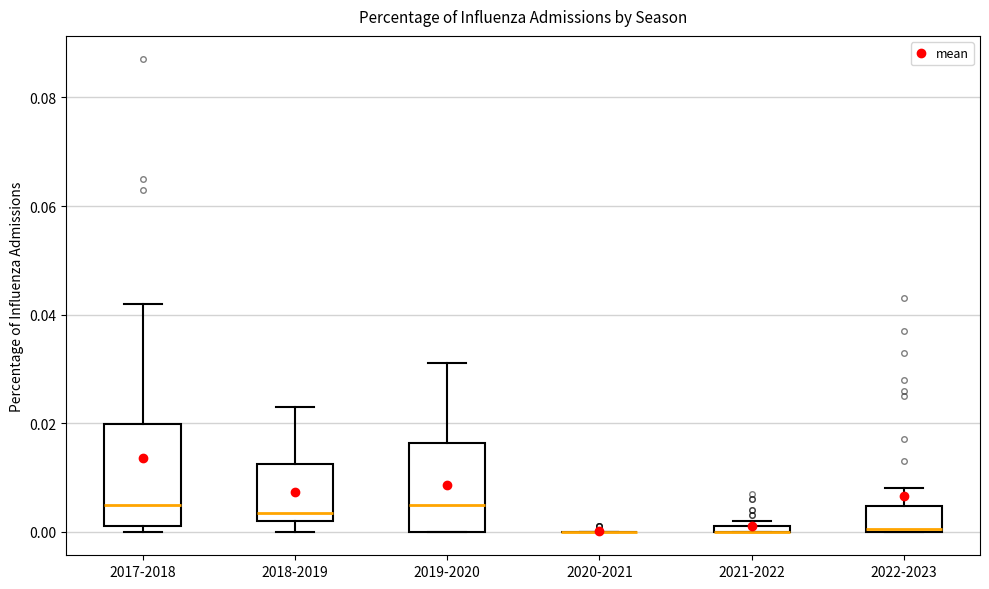

Where is the upper edge of the box for 2022-2023 on the y-axis? The values are not printed on the chart, so give them approximately, as read against the axis.

0.004